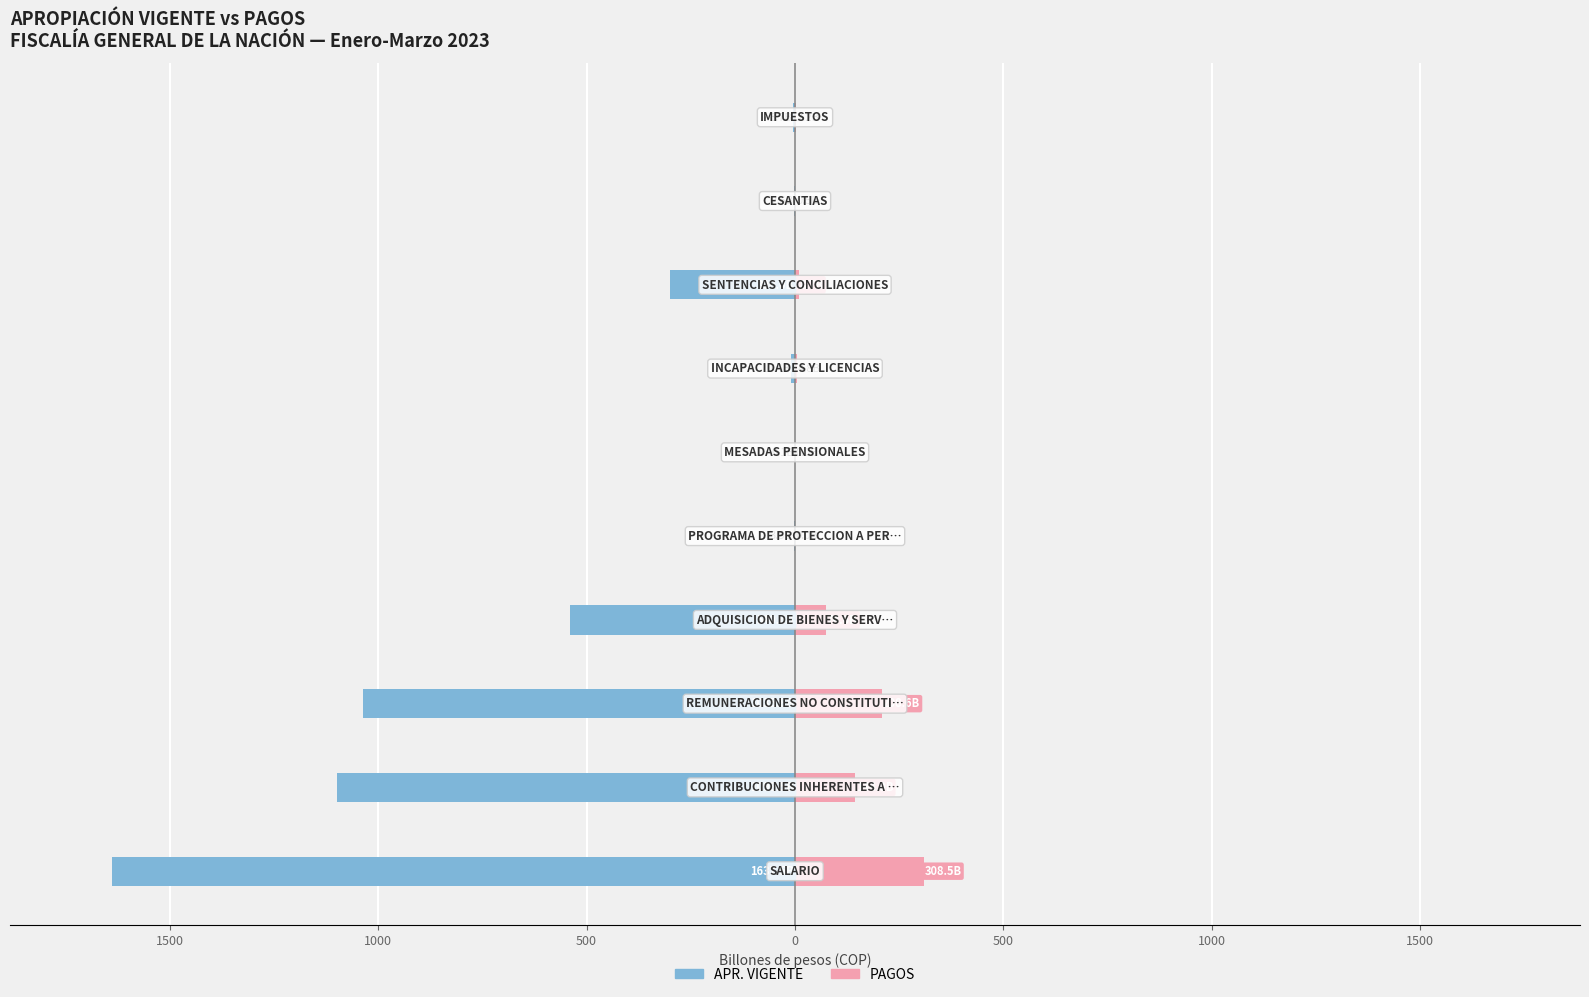

Are the bars horizontal?

Yes